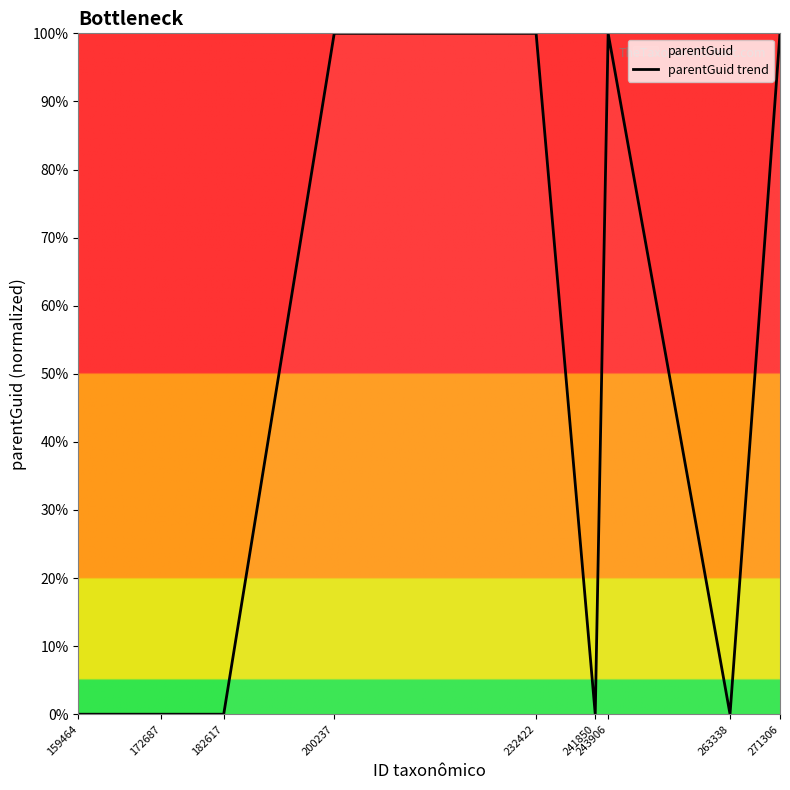

How many points are lower than both their immediate neighbors (excluding endpoints)?

2